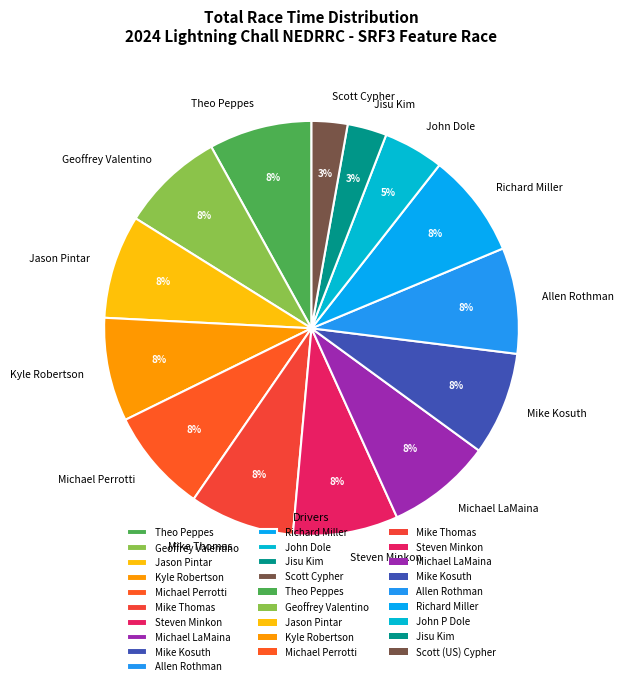

The Geoffrey Valentino slice represents 3% of the pie. True or false?

False